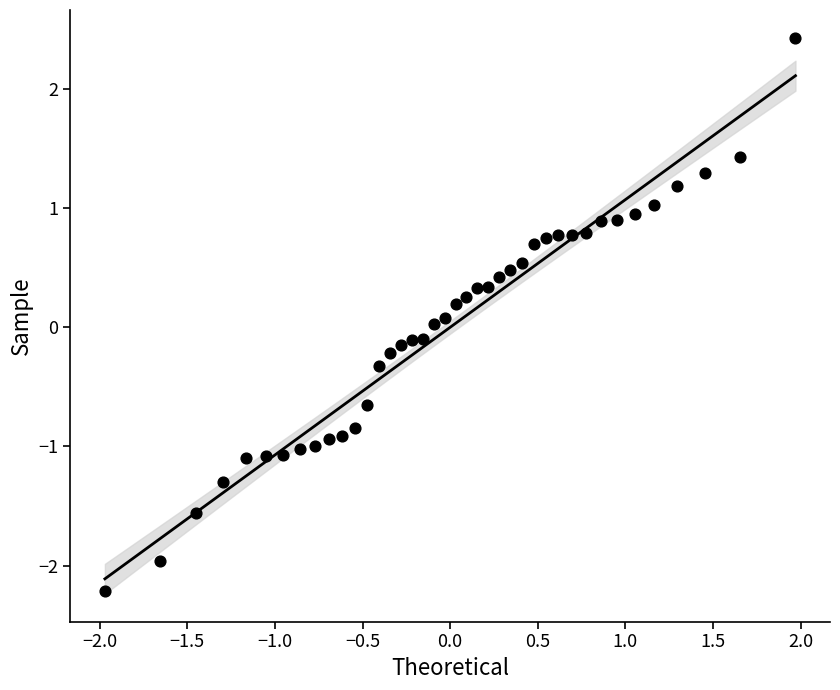

What is the range of Y values (max minus min)?

4.6